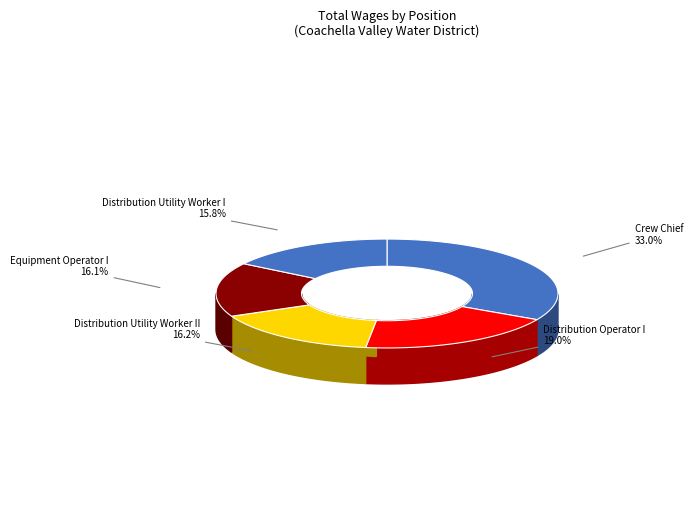

To the nearest percent, what is the combined percentage of Distribution Utility Worker I and Distribution Operator I?

35%